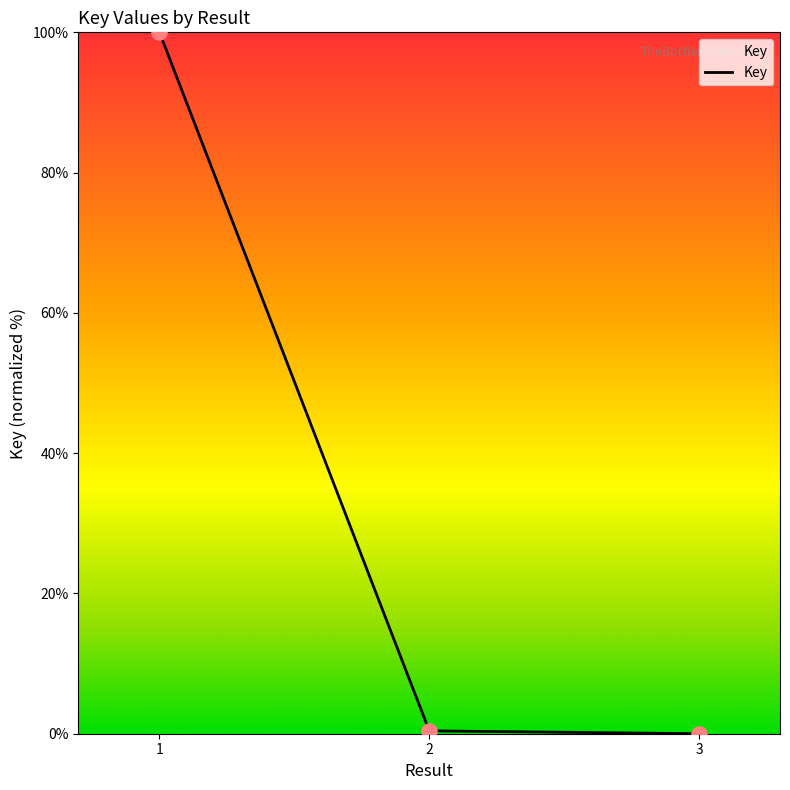

What is the change in value from 1 to 3?

-100.0